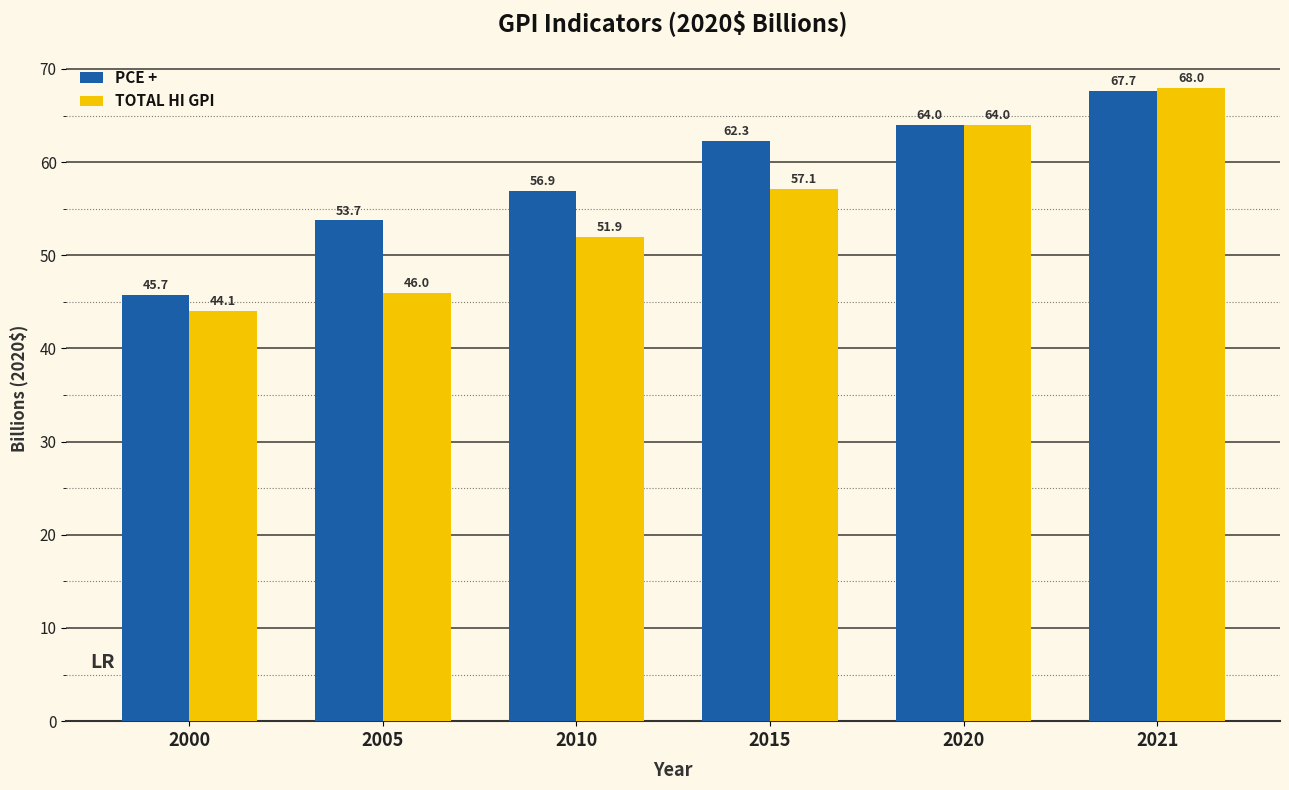

List the labels in order of TOTAL HI GPI value, largest first.

2021, 2020, 2015, 2010, 2005, 2000